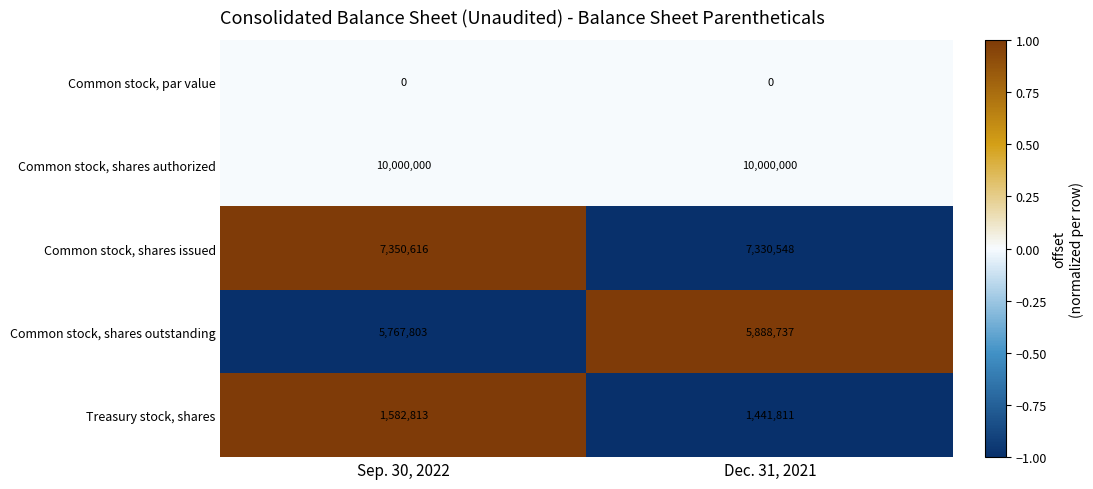

What is the sum of all Common stock, shares authorized values?

20000000